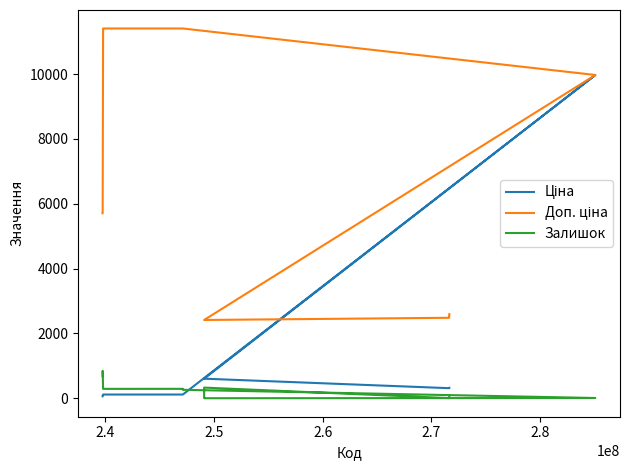

What is the difference between the maximum and minimum values in the Доп. ціна series?

8995.2